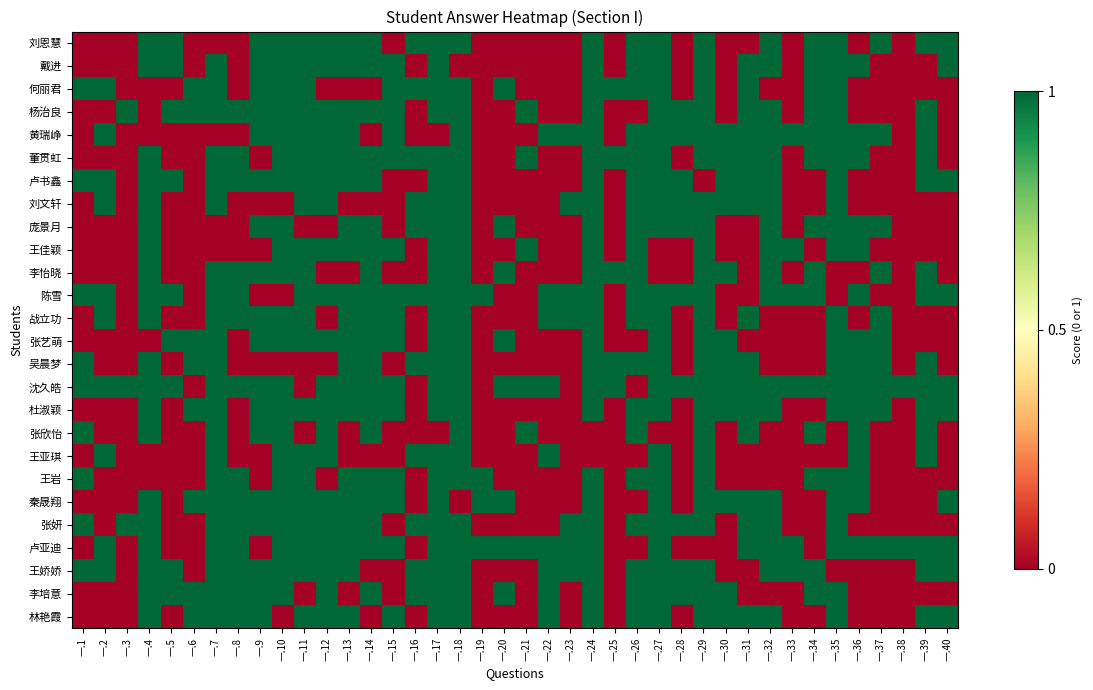

Rank the series by their maximum value, from highest to lowest.

刘恩慧, 戴进, 何丽君, 杨治良, 黄瑞峥, 董贯虹, 卢书鑫, 刘文轩, 庞景月, 王佳颖, 李怡晓, 陈雪, 战立功, 张艺萌, 吴晨梦, 沈久皓, 杜淑颖, 张欣怡, 王亚琪, 王岩, 秦晟翔, 张妍, 卢亚迪, 王娇娇, 李培意, 林艳霞